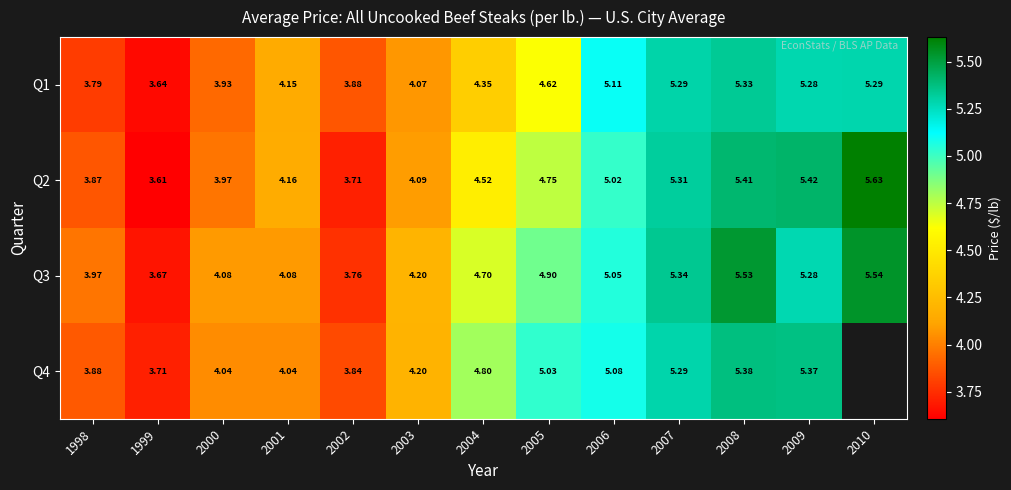

What is the sum of all Q1 values?

58.7